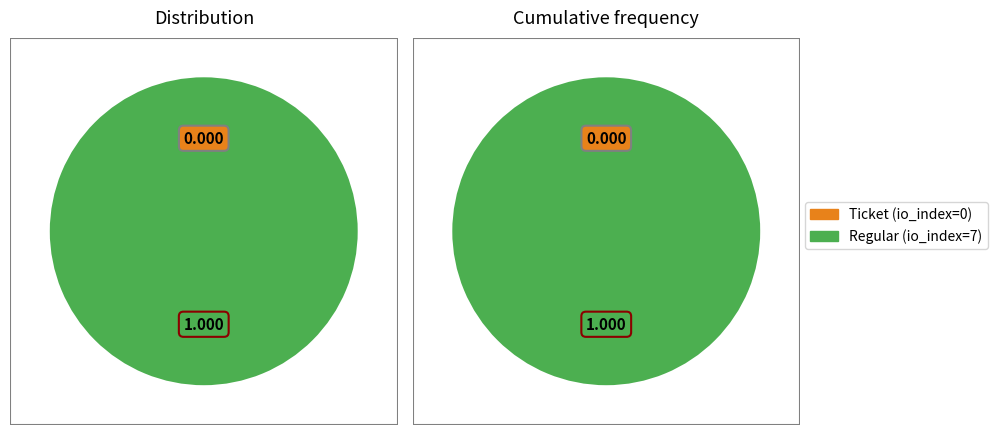

Is there a majority slice in this chart?

Yes